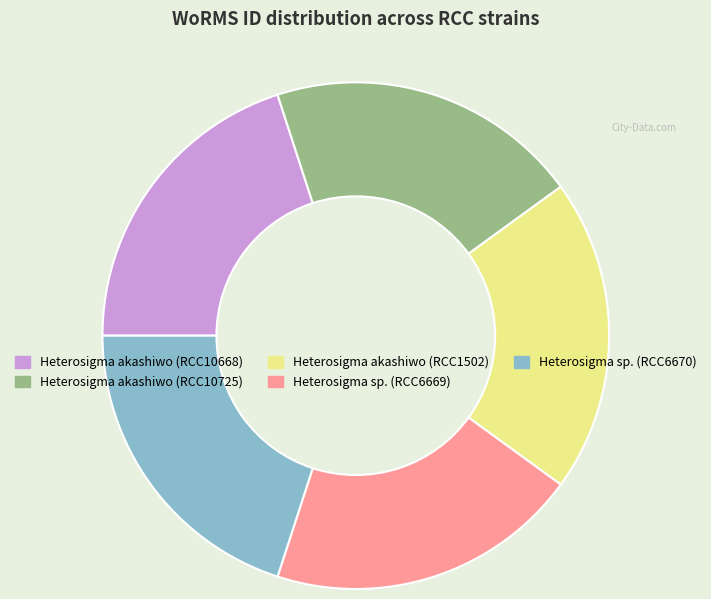

What is the ratio of the value at Heterosigma sp. (RCC6669) to the value at Heterosigma akashiwo (RCC10725)?

1.0